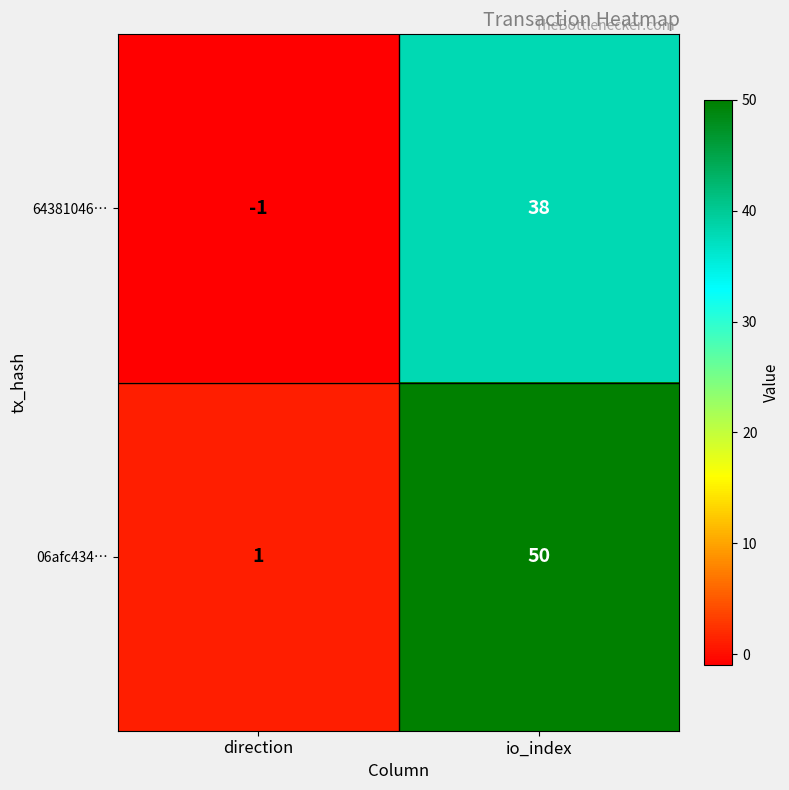

At which category does the chart reach its peak across all series?

io_index